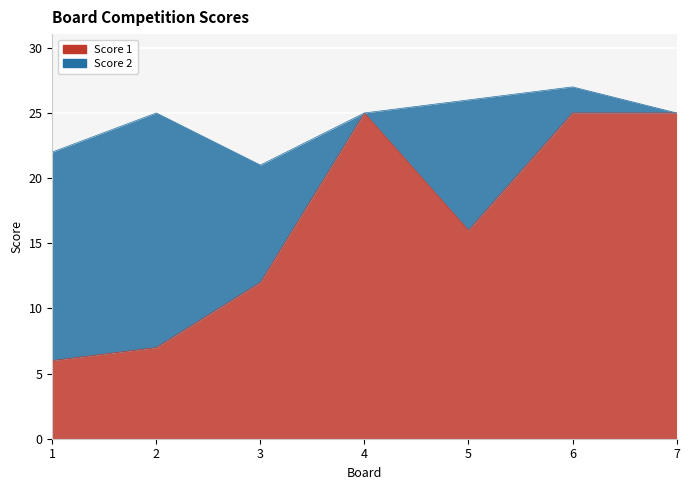

How many data points does each series have?

7